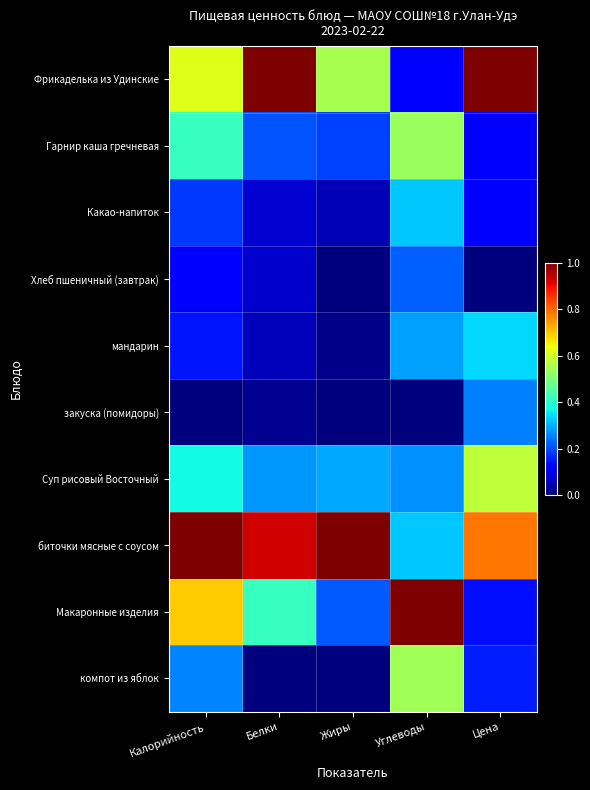

Reading left to right, what are all the values shown in this chart?

Фрикаделька из Удинские: Калорийность=0.6	Белки=1.0	Жиры=0.6	Углеводы=0.1	Цена=1.0
Гарнир каша гречневая: Калорийность=0.4	Белки=0.2	Жиры=0.2	Углеводы=0.5	Цена=0.1
Какао-напиток: Калорийность=0.2	Белки=0.1	Жиры=0.0	Углеводы=0.3	Цена=0.1
Хлеб пшеничный (завтрак): Калорийность=0.1	Белки=0.1	Жиры=0.0	Углеводы=0.2	Цена=0.0
мандарин: Калорийность=0.1	Белки=0.1	Жиры=0.0	Углеводы=0.3	Цена=0.3
закуска (помидоры): Калорийность=0.0	Белки=0.0	Жиры=0.0	Углеводы=0.0	Цена=0.3
Суп рисовый Восточный: Калорийность=0.4	Белки=0.3	Жиры=0.3	Углеводы=0.3	Цена=0.6
биточки мясные с соусом: Калорийность=1.0	Белки=0.9	Жиры=1.0	Углеводы=0.3	Цена=0.8
Макаронные изделия: Калорийность=0.7	Белки=0.4	Жиры=0.2	Углеводы=1.0	Цена=0.1
компот из яблок: Калорийность=0.3	Белки=0.0	Жиры=0.0	Углеводы=0.5	Цена=0.2